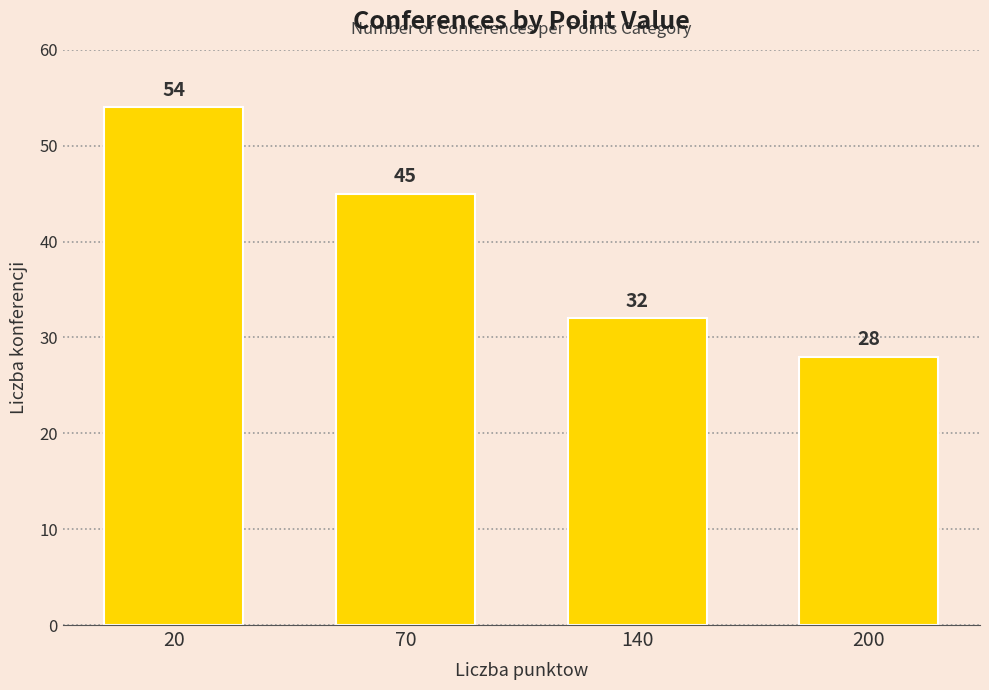

How many categories are shown in the chart?

4